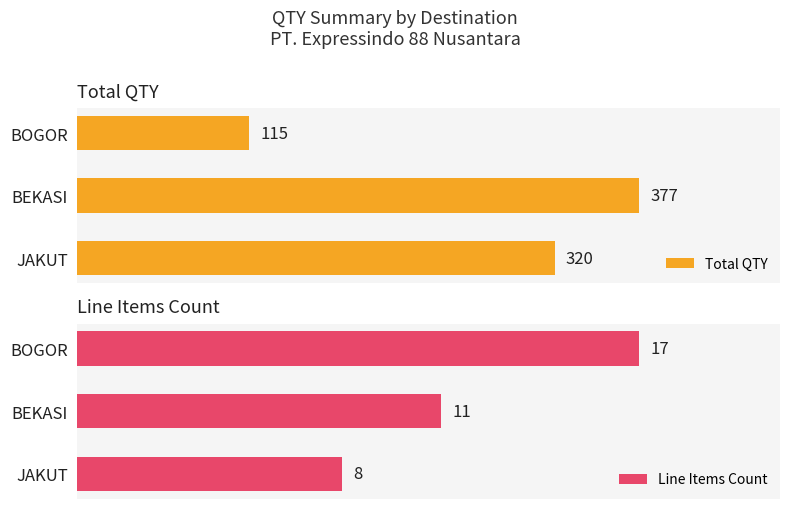

At which label does Total QTY reach its minimum?

BOGOR